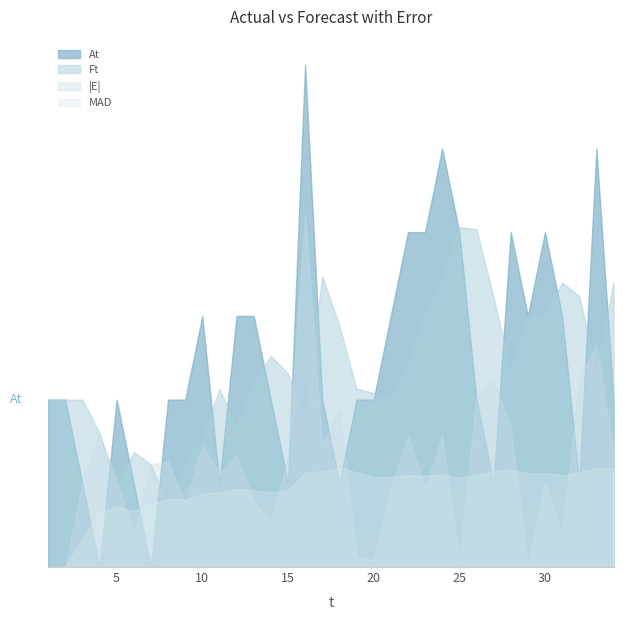

List the labels in order of |E| value, smallest first.

1, 2, 29, 25, 20, 19, 6, 31, 14, 9, 13, 23, 21, 3, 30, 5, 11, 7, 8, 15, 12, 34, 10, 17, 24, 22, 4, 28, 18, 26, 27, 32, 33, 16